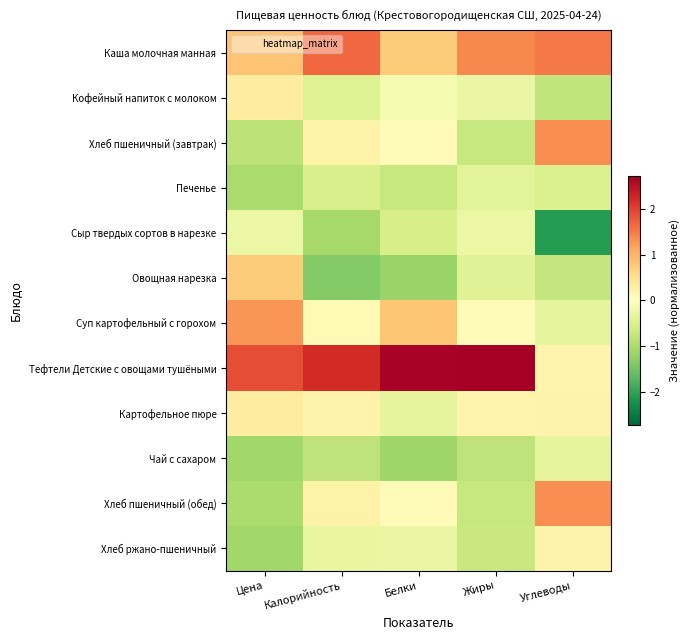

Reading left to right, what are all the values shown in this chart?

Каша молочная манная: Цена=0.8	Калорийность=1.7	Белки=0.8	Жиры=1.4	Углеводы=1.5
Кофейный напиток с молоком: Цена=0.3	Калорийность=-0.5	Белки=-0.1	Жиры=-0.3	Углеводы=-0.8
Хлеб пшеничный (завтрак): Цена=-0.8	Калорийность=0.2	Белки=0.1	Жиры=-0.7	Углеводы=1.3
Печенье: Цена=-1.0	Калорийность=-0.5	Белки=-0.7	Жиры=-0.4	Углеводы=-0.5
Сыр твердых сортов в нарезке: Цена=-0.3	Калорийность=-1.1	Белки=-0.6	Жиры=-0.3	Углеводы=-2.1
Овощная нарезка: Цена=0.7	Калорийность=-1.4	Белки=-1.2	Жиры=-0.4	Углеводы=-0.7
Суп картофельный с горохом: Цена=1.3	Калорийность=0.1	Белки=0.8	Жиры=0.1	Углеводы=-0.3
Тефтели Детские с овощами тушёными: Цена=1.9	Калорийность=2.2	Белки=2.7	Жиры=2.7	Углеводы=0.2
Картофельное пюре: Цена=0.3	Калорийность=0.2	Белки=-0.3	Жиры=0.2	Углеводы=0.2
Чай с сахаром: Цена=-1.1	Калорийность=-0.8	Белки=-1.1	Жиры=-0.8	Углеводы=-0.3
Хлеб пшеничный (обед): Цена=-1.0	Калорийность=0.2	Белки=0.1	Жиры=-0.7	Углеводы=1.3
Хлеб ржано-пшеничный: Цена=-1.1	Калорийность=-0.3	Белки=-0.3	Жиры=-0.7	Углеводы=0.2